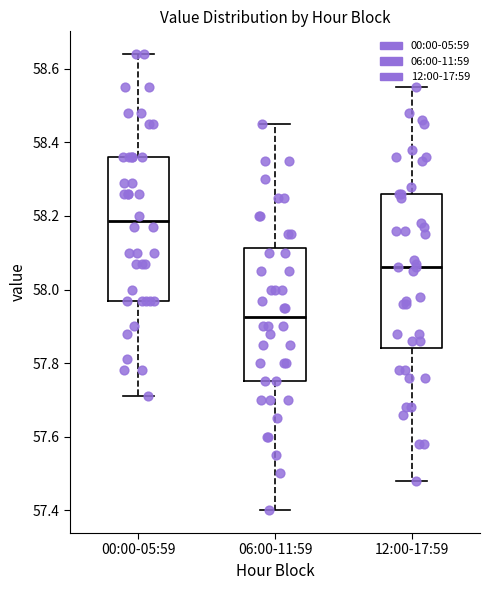

Reading left to right, transcribe this box plot: for each box, give where its median line is, the range the box spans, and where its two whiskers end, as read against the y-axis. The values are not printed on the chart, so give them approximately, as read against the axis.

00:00-05:59: median 58.18, box 57.98 to 58.36, whiskers 57.72 to 58.64
06:00-11:59: median 57.92, box 57.76 to 58.12, whiskers 57.40 to 58.46
12:00-17:59: median 58.06, box 57.84 to 58.26, whiskers 57.48 to 58.56